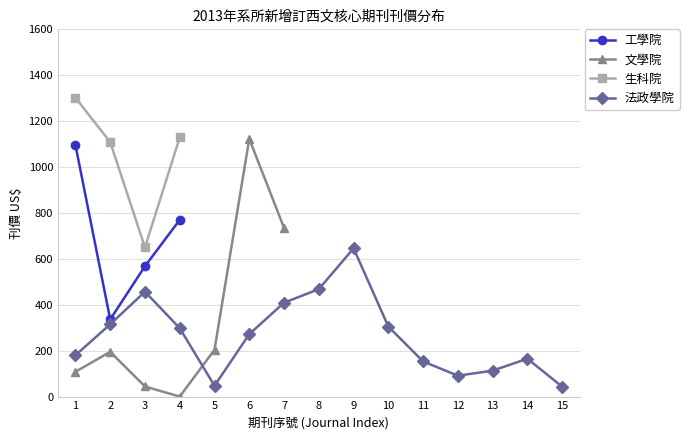

What are all the series names shown in the legend?

工學院, 文學院, 生科院, 法政學院